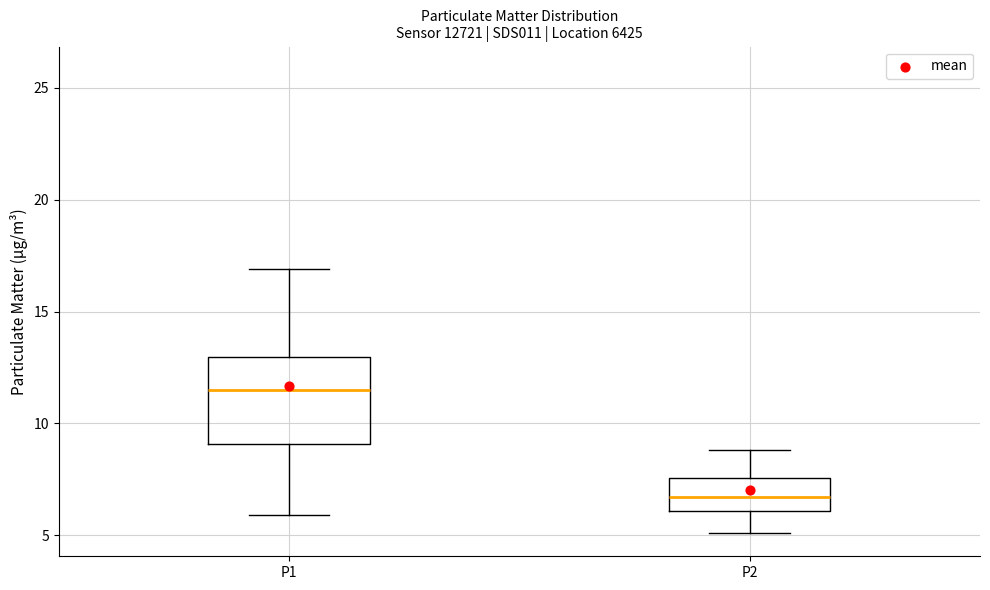

Which box is the tallest, from its lower edge to its upper edge?

P1